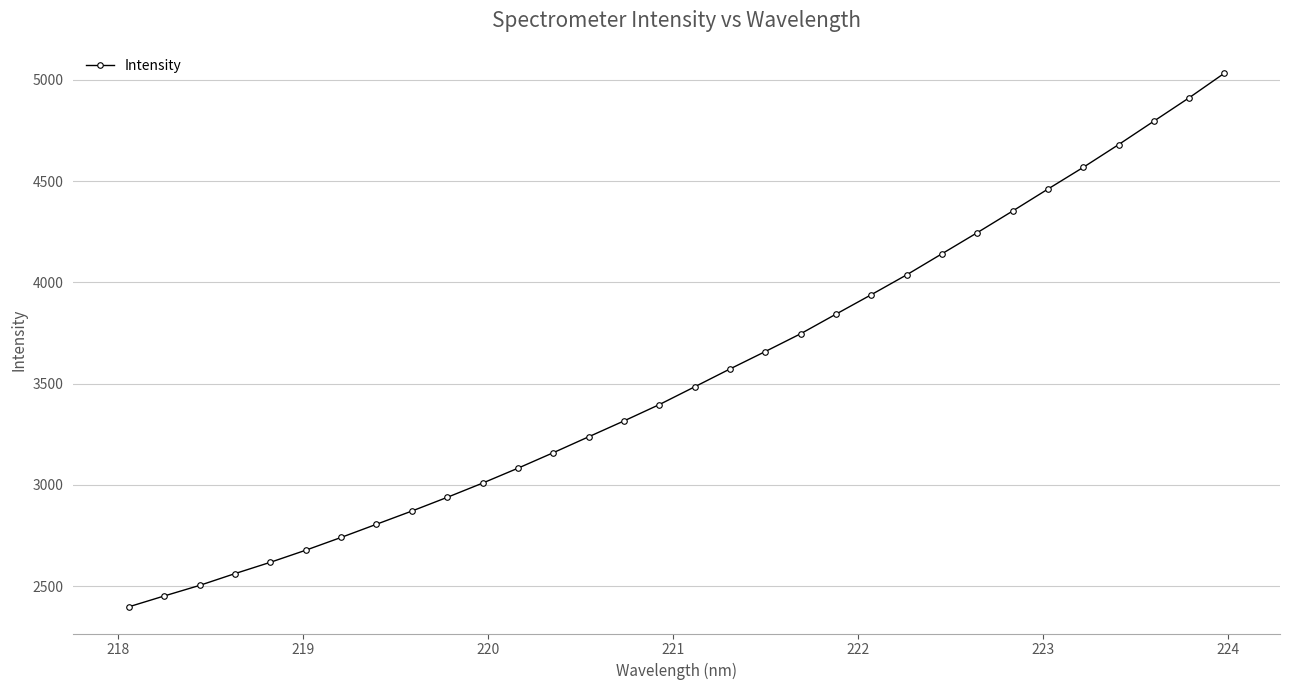

What is the minimum value shown in the chart?

2398.5